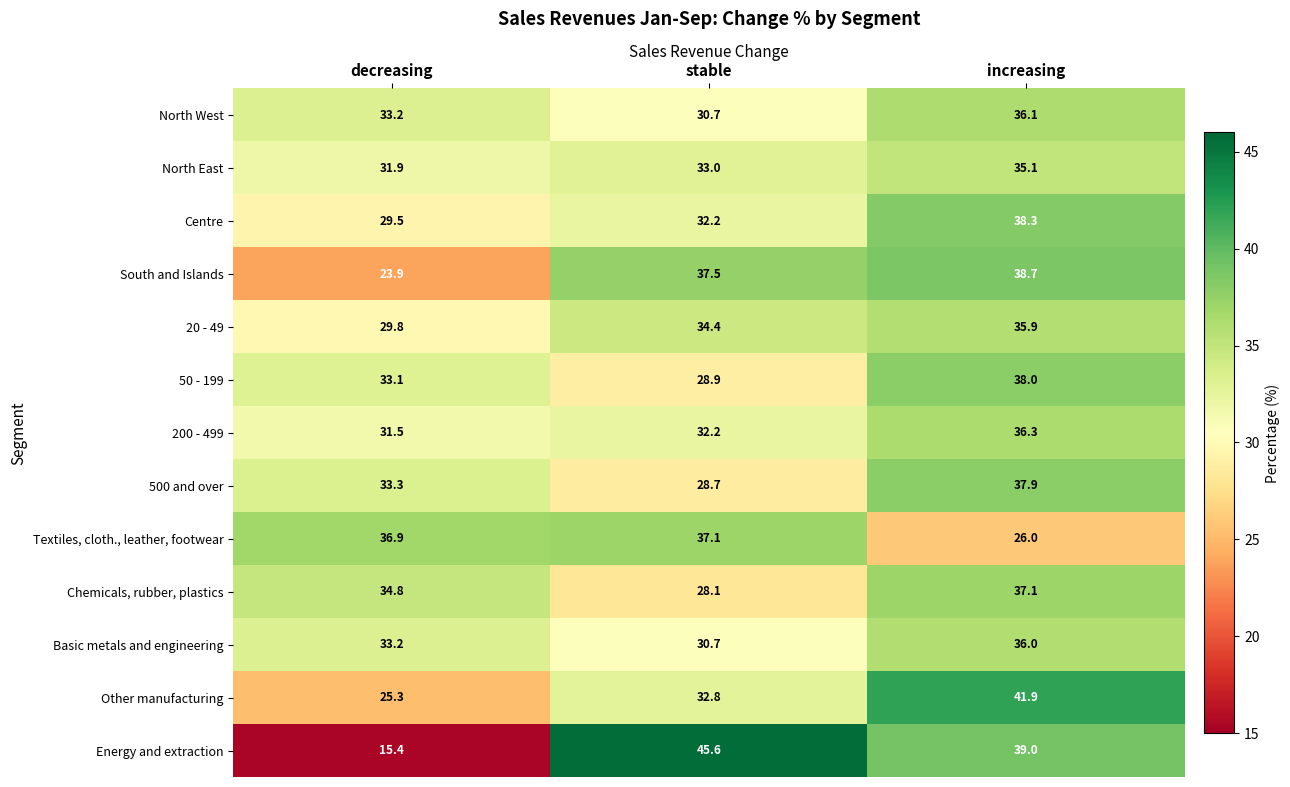

How many distinct data groups are displayed?

13